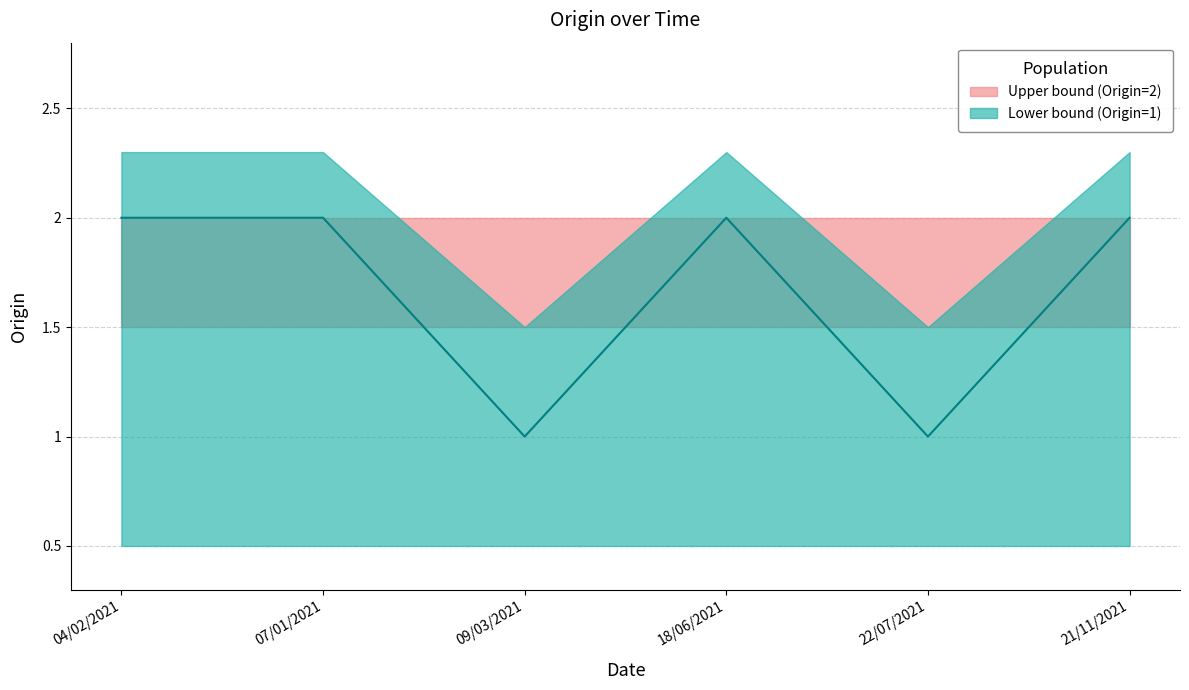

Reading left to right, extract all data points from this chart.

Origin_upper: 2	2	2	2	2	2
Origin_median: 2	2	1	2	1	2
Origin_lower: 1	1	1	1	1	1